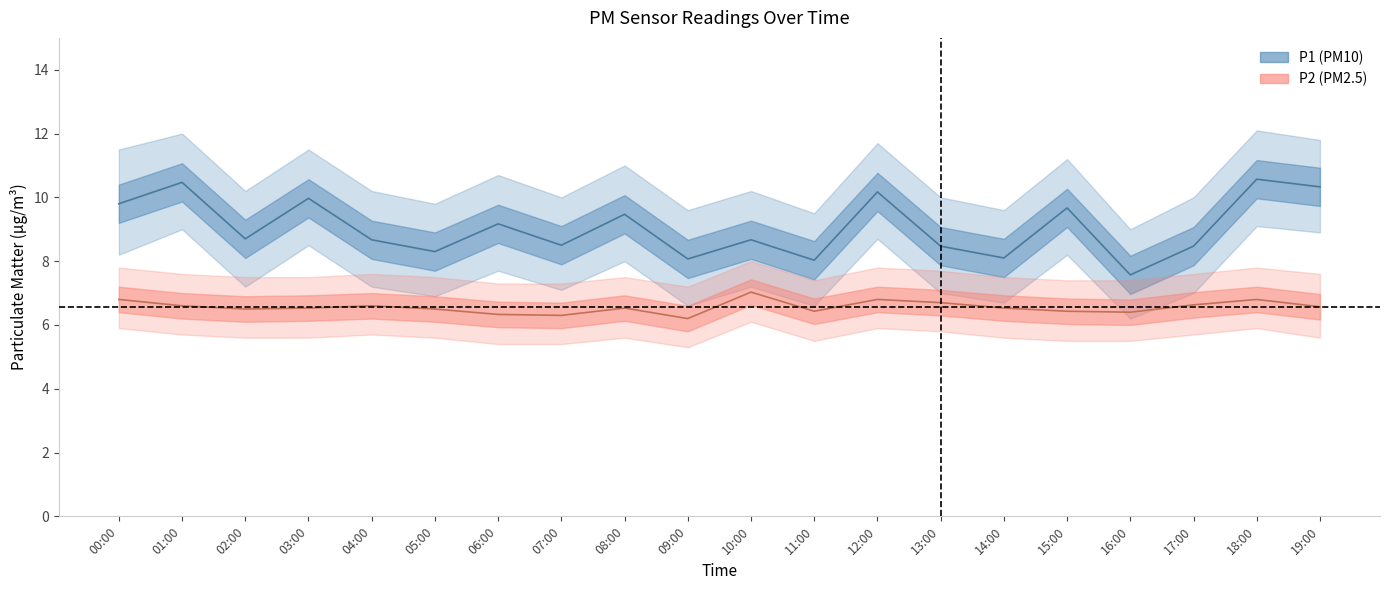

Which series changed the most between 07:00 and 17:00?

P2 center